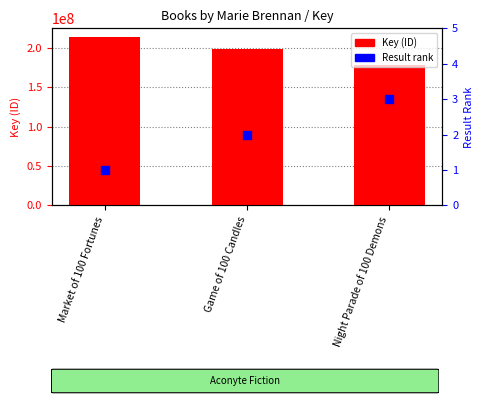

What is the total value across all series at Game of 100 Candles?

198700831